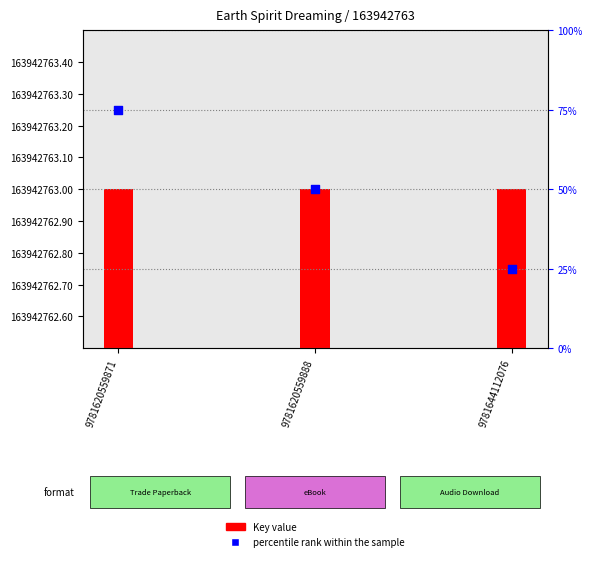

What are all the series names shown in the legend?

Key value, percentile rank within the sample